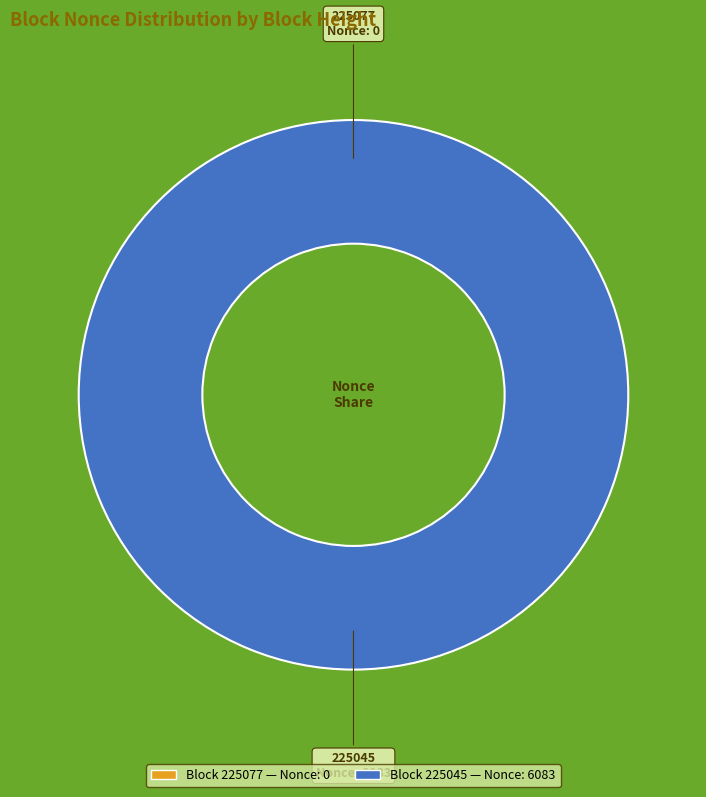

Rank the categories by value from lowest to highest.

225077, 225045